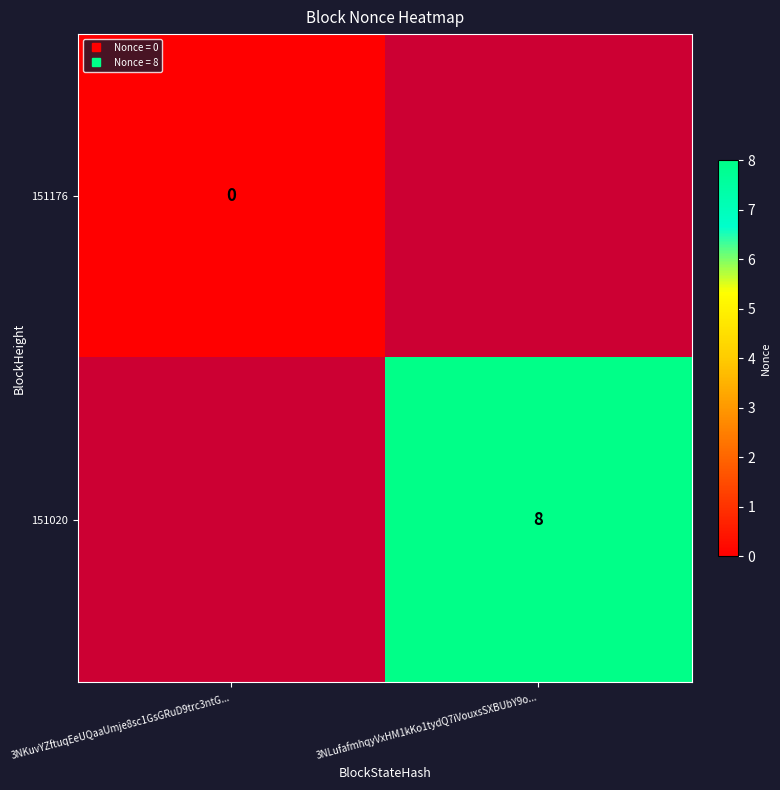

How many distinct data groups are displayed?

2